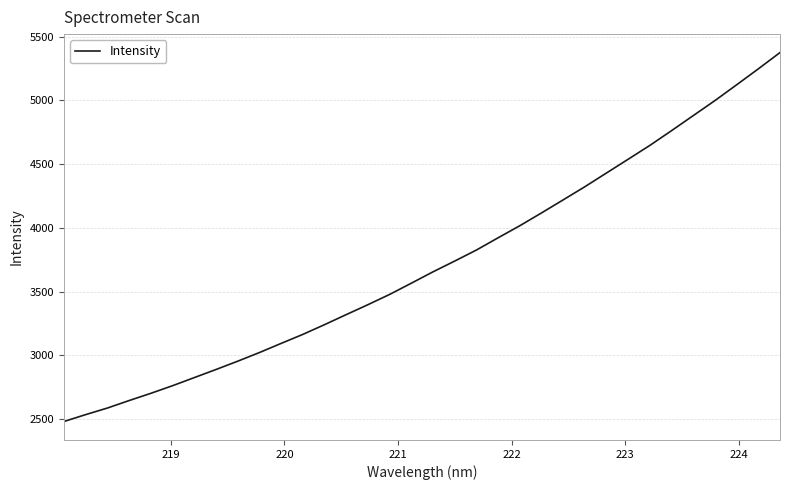

How many lines are shown in the chart?

1